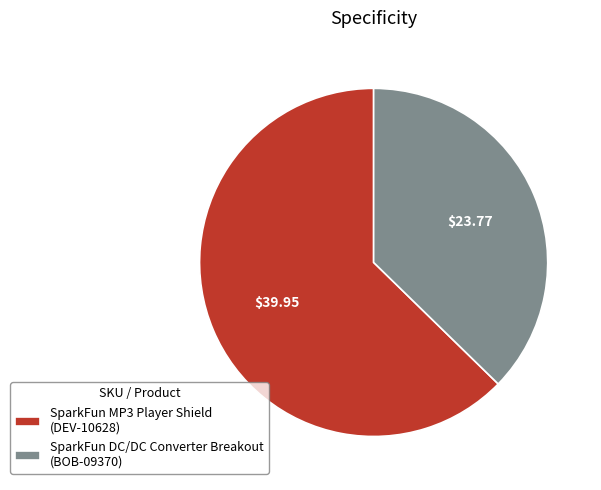

How many segments does this pie chart have?

2